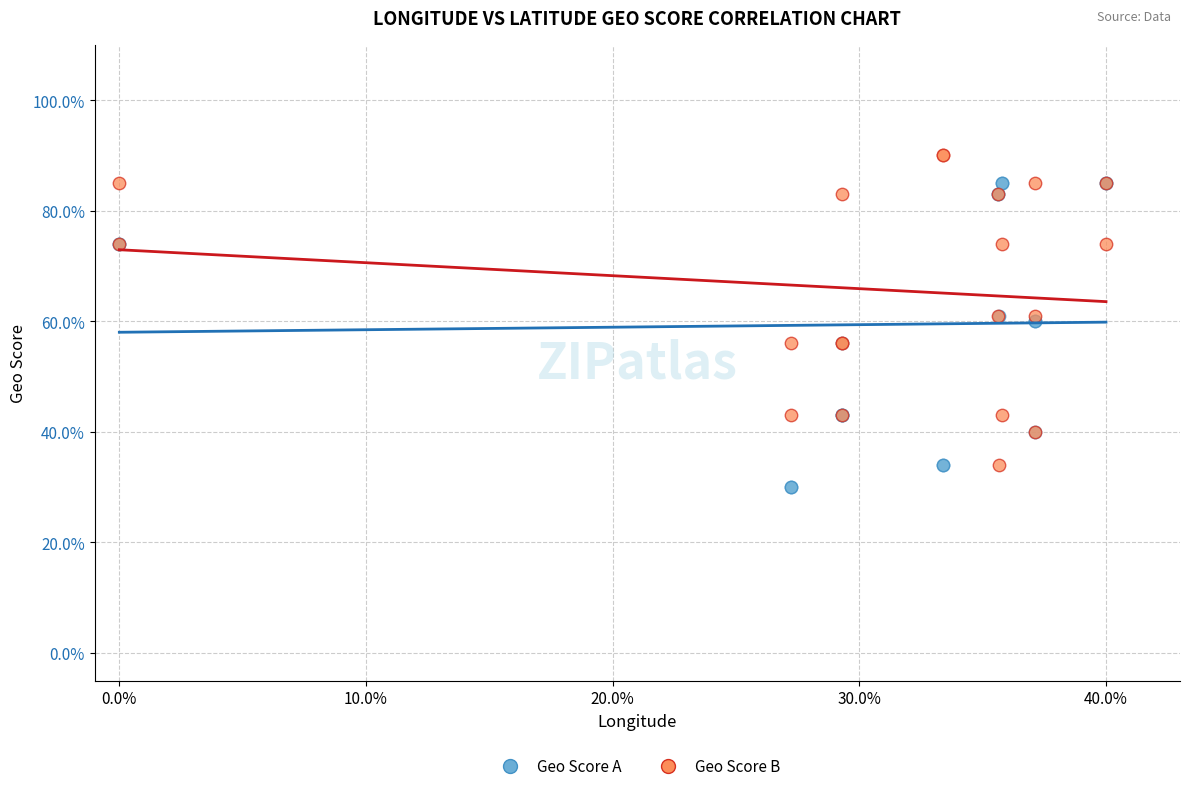

What are all the series names shown in the legend?

Geo Score A, Geo Score B